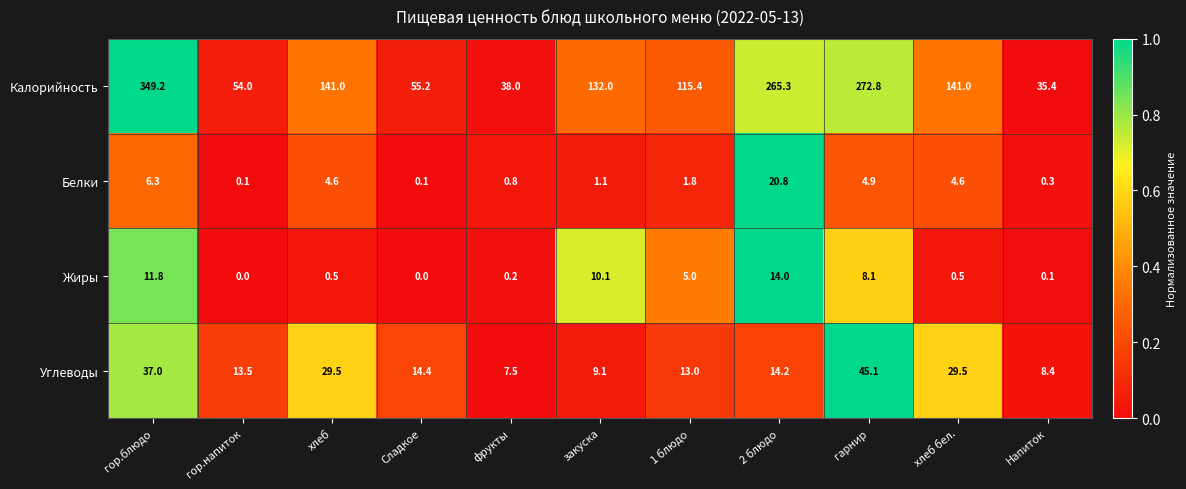

Which series changed the most between хлеб and Сладкое?

Калорийность